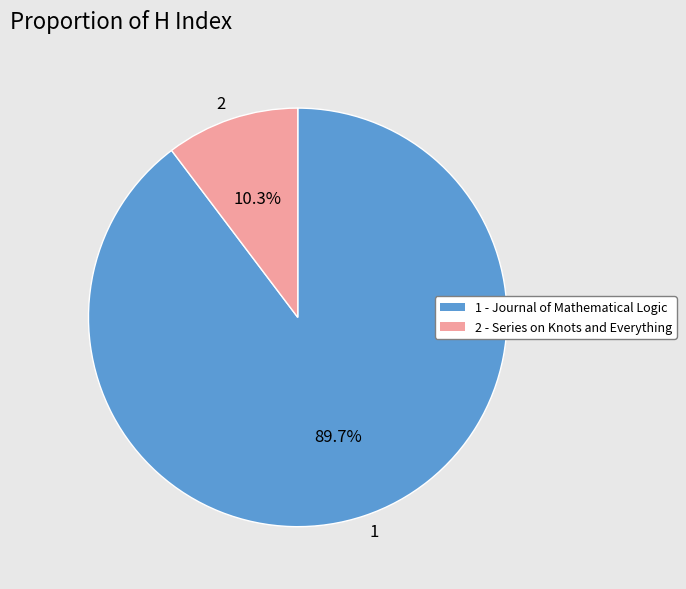

Rank the categories by value from lowest to highest.

2 - Series on Knots and Everything, 1 - Journal of Mathematical Logic